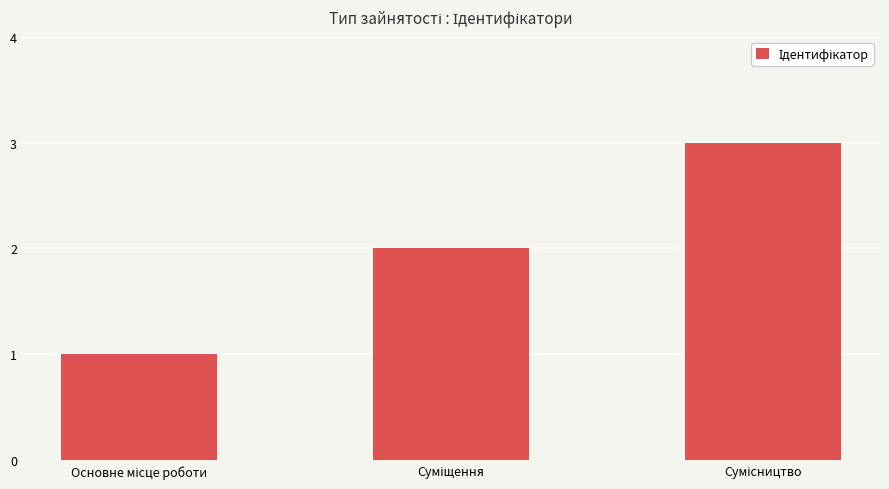

What is the maximum value shown in the chart?

3